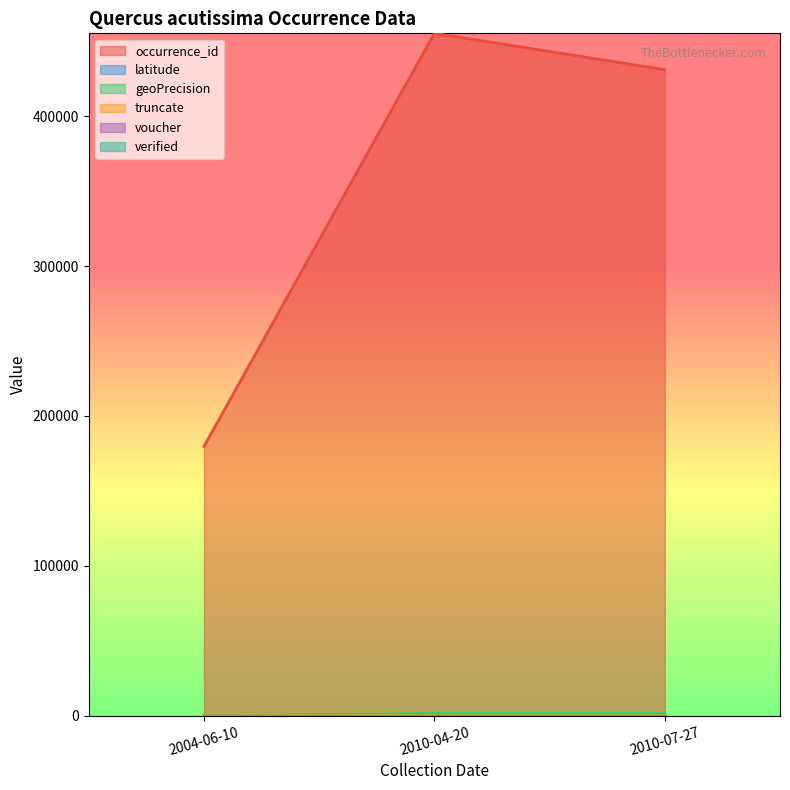

Which series changed the most between 2004-06-10 and 2010-07-27?

occurrence_id